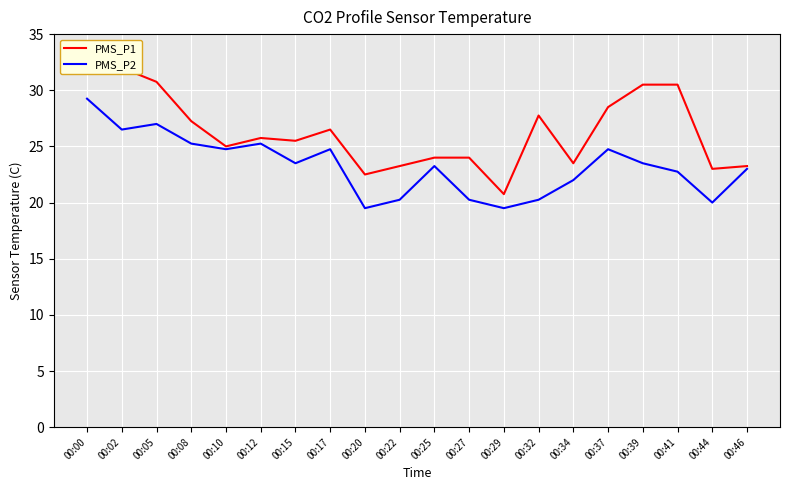

Reading left to right, what are all the values shown in this chart?

PMS_P1: 00:00=32.0	00:02=32.0	00:05=30.8	00:08=27.2	00:10=25.0	00:12=25.8	00:15=25.5	00:17=26.5	00:20=22.5	00:22=23.2	00:25=24.0	00:27=24.0	00:29=20.8	00:32=27.8	00:34=23.5	00:37=28.5	00:39=30.5	00:41=30.5	00:44=23.0	00:46=23.2
PMS_P2: 00:00=29.2	00:02=26.5	00:05=27.0	00:08=25.2	00:10=24.8	00:12=25.2	00:15=23.5	00:17=24.8	00:20=19.5	00:22=20.2	00:25=23.2	00:27=20.2	00:29=19.5	00:32=20.2	00:34=22.0	00:37=24.8	00:39=23.5	00:41=22.8	00:44=20.0	00:46=23.0